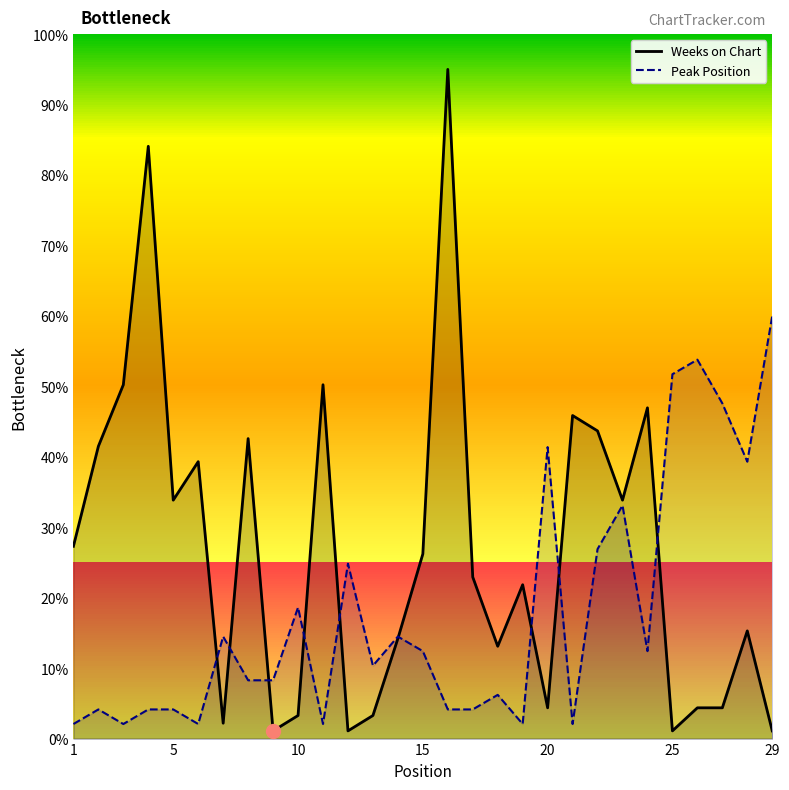

Reading right to left, list all the values displayed in this chart.

Weeks on Chart: 1.1	15.3	4.4	4.4	1.1	47.0	33.9	43.7	45.9	4.4	21.8	13.1	22.9	95.0	26.2	14.2	3.3	1.1	50.2	3.3	1.1	42.6	2.2	39.3	33.9	84.1	50.2	41.5	27.3
Peak Position: 60.0	39.3	47.6	53.8	51.7	12.4	33.1	26.9	2.1	41.4	2.1	6.2	4.1	4.1	12.4	14.5	10.3	24.8	2.1	18.6	8.3	8.3	14.5	2.1	4.1	4.1	2.1	4.1	2.1